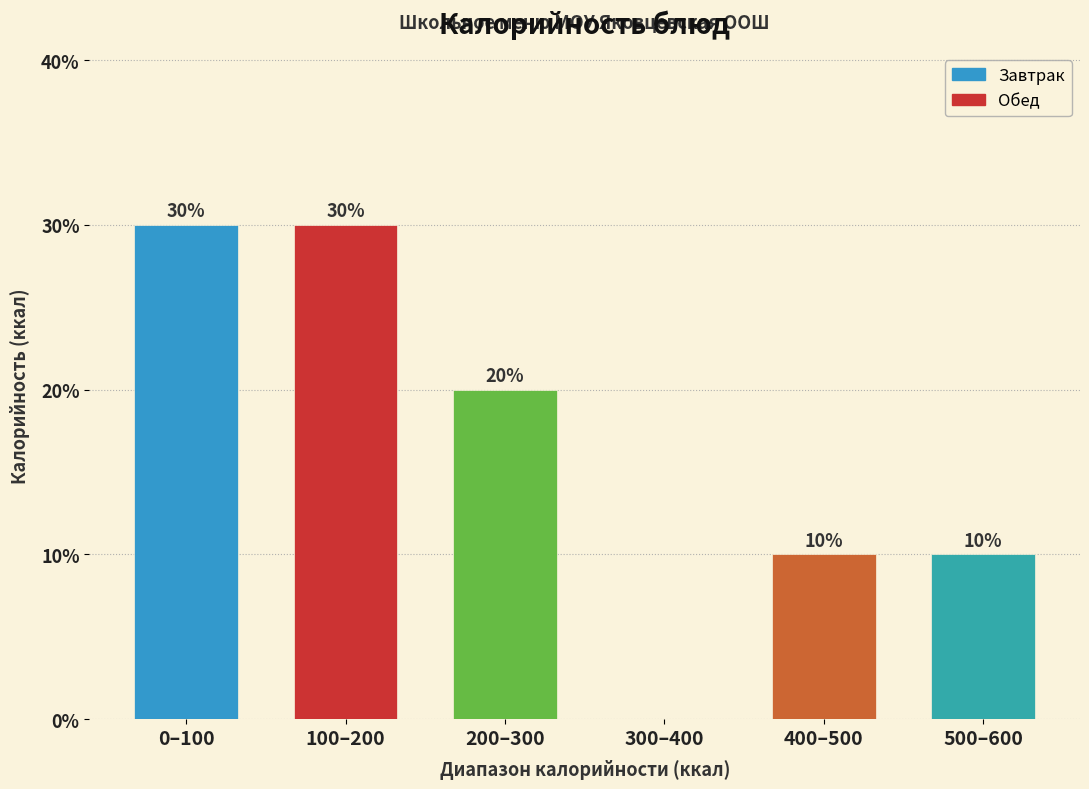

Reading right to left, transcribe all the data shown in this chart.

500–600=10	400–500=10	300–400=0	200–300=20	100–200=30	0–100=30